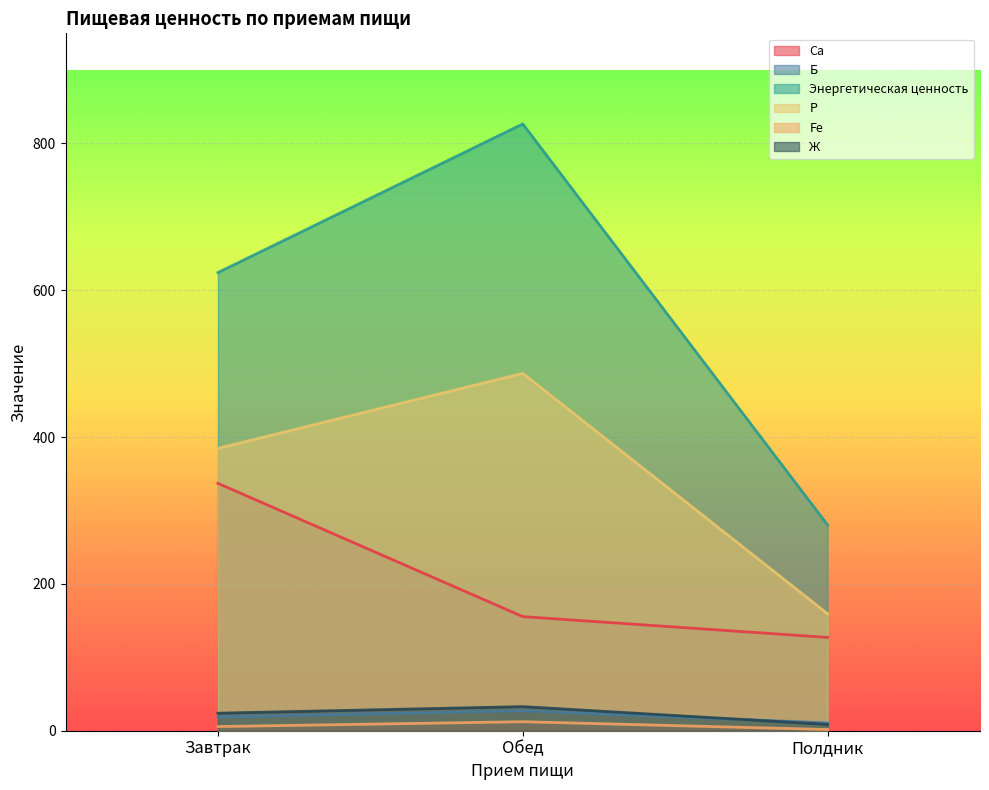

Between Завтрак and Полдник, which is larger?

Завтрак